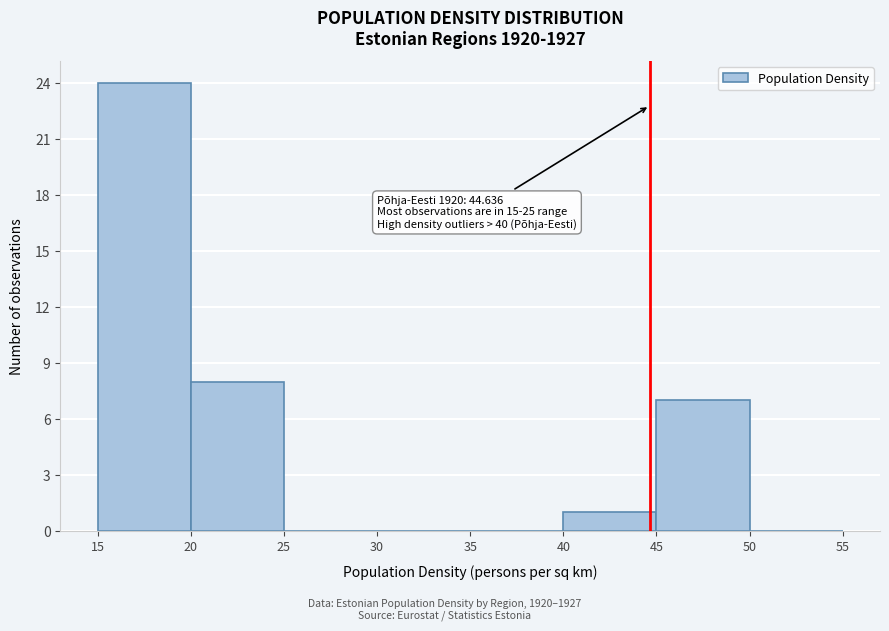

Which range on the x-axis has the tallest bar?

15 to 20